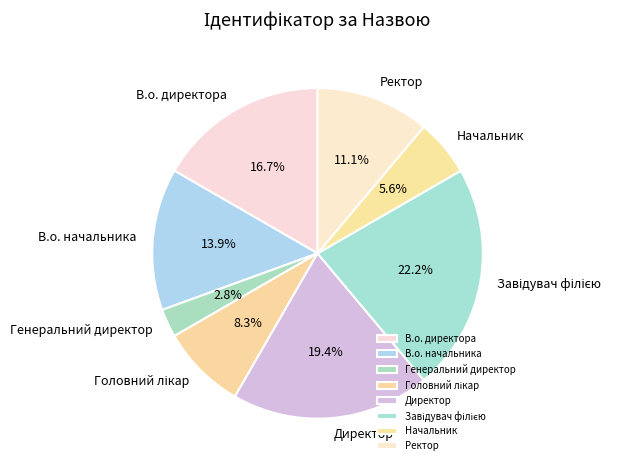

How many segments does this pie chart have?

8